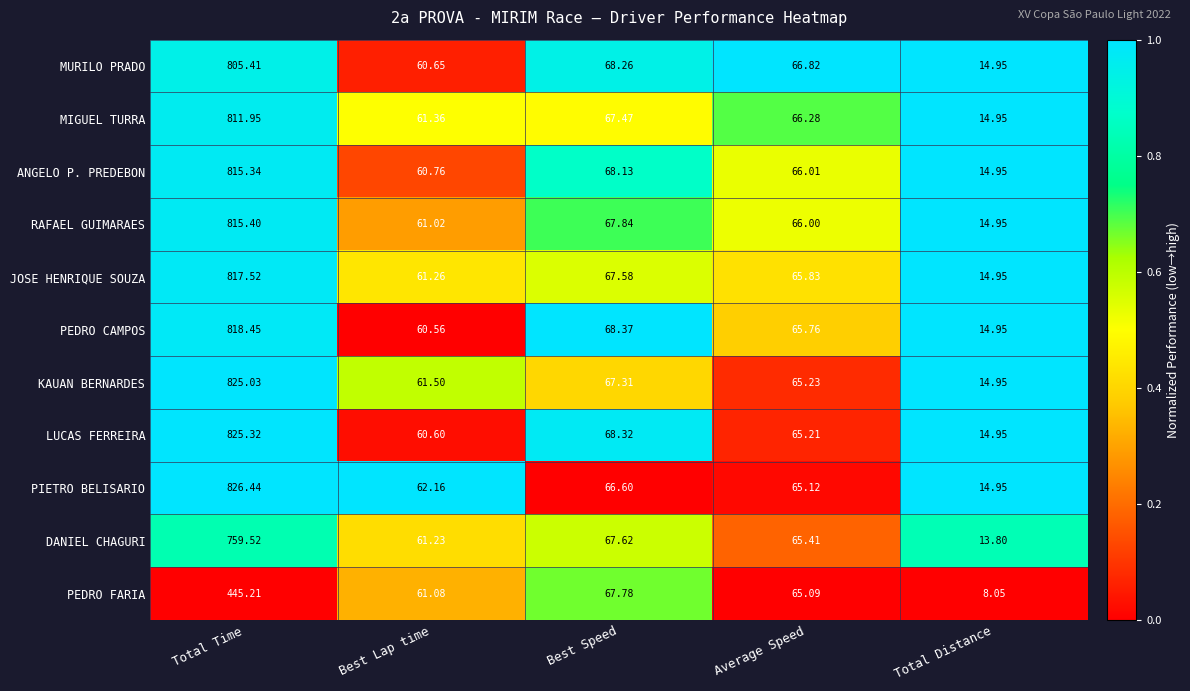

List the series in order of their peak value, lowest first.

PEDRO FARIA, DANIEL CHAGURI, MURILO PRADO, MIGUEL TURRA, ANGELO P. PREDEBON, RAFAEL GUIMARAES, JOSE HENRIQUE SOUZA, PEDRO CAMPOS, KAUAN BERNARDES, LUCAS FERREIRA, PIETRO BELISARIO